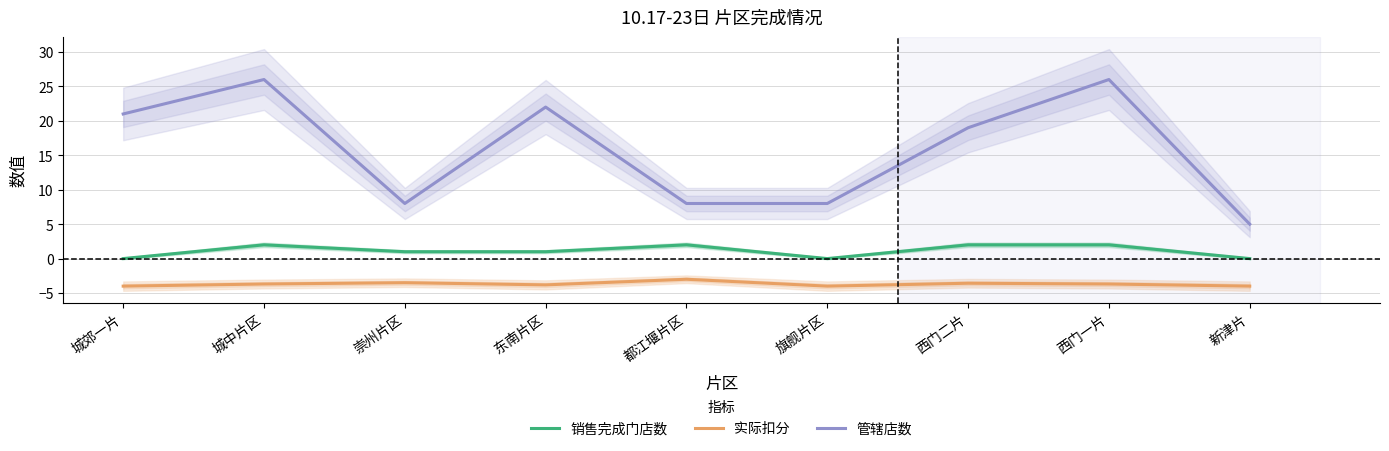

List the labels in order of 销售完成门店数 value, largest first.

城中片区, 都江堰片区, 西门二片, 西门一片, 崇州片区, 东南片区, 城郊一片, 旗舰片区, 新津片